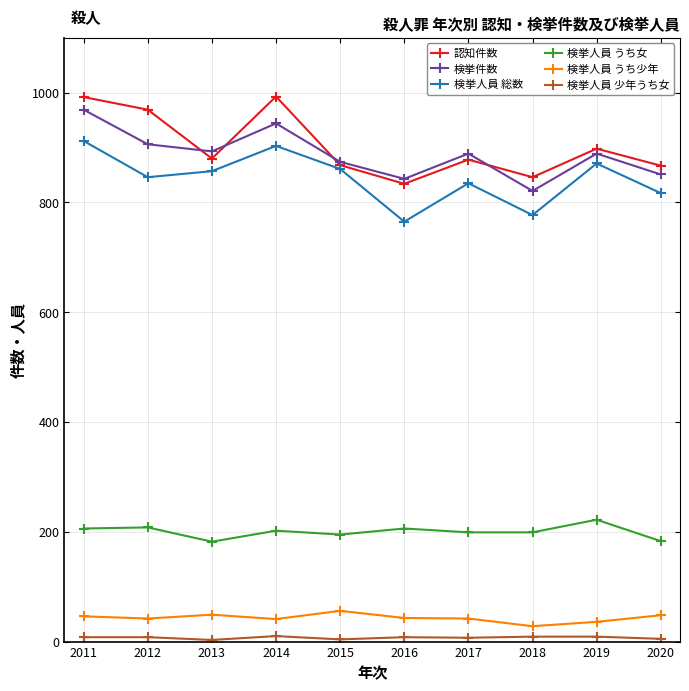

The value of 検挙人員 うち女 at 2016 is 98. True or false?

False